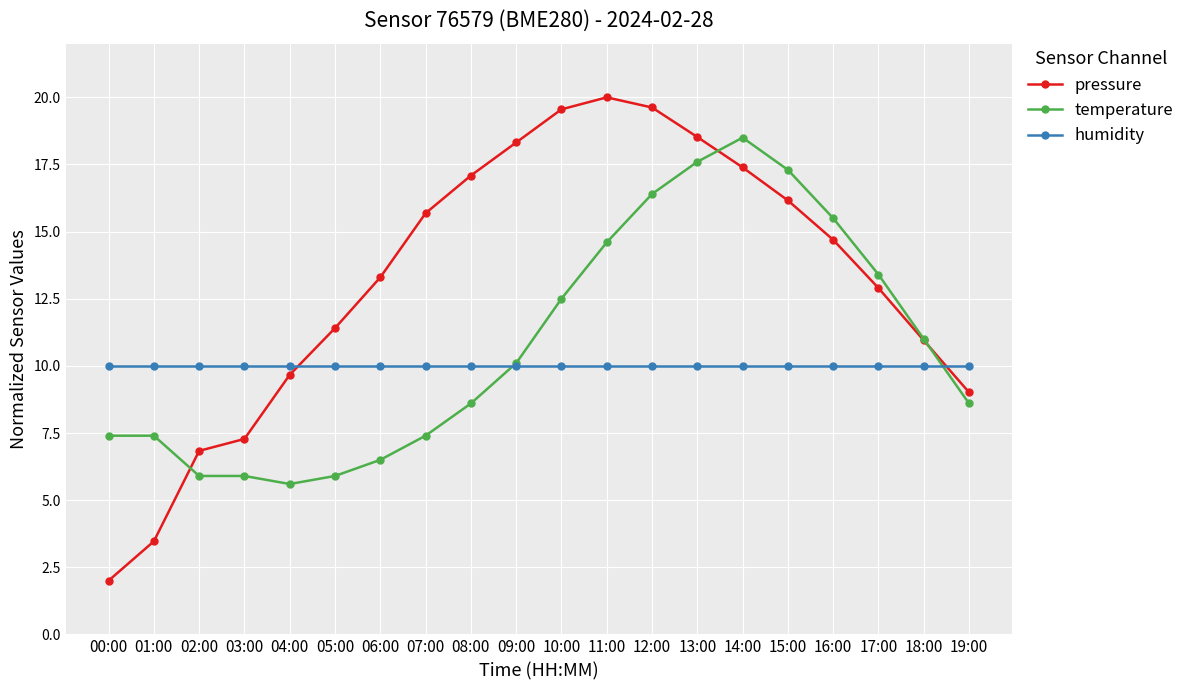

Reading left to right, list all the values displayed in this chart.

pressure: 2.0	3.5	6.8	7.3	9.7	11.4	13.3	15.7	17.1	18.3	19.6	20.0	19.6	18.5	17.4	16.2	14.7	12.9	11.0	9.0
temperature: 7.4	7.4	5.9	5.9	5.6	5.9	6.5	7.4	8.6	10.1	12.5	14.6	16.4	17.6	18.5	17.3	15.5	13.4	11.0	8.6
humidity: 10.0	10.0	10.0	10.0	10.0	10.0	10.0	10.0	10.0	10.0	10.0	10.0	10.0	10.0	10.0	10.0	10.0	10.0	10.0	10.0